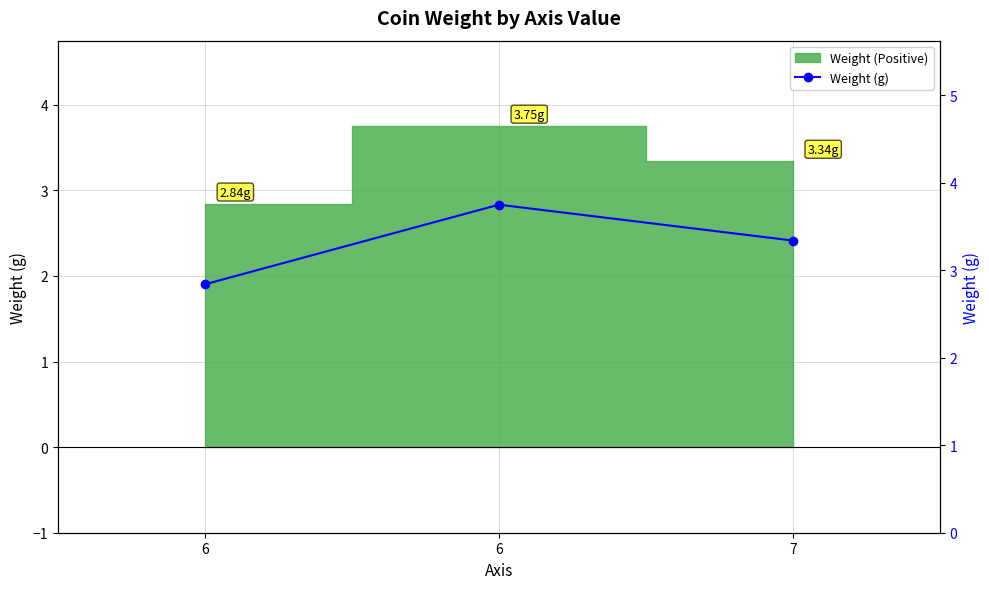

What is the value of the 1st point from the left?

2.8